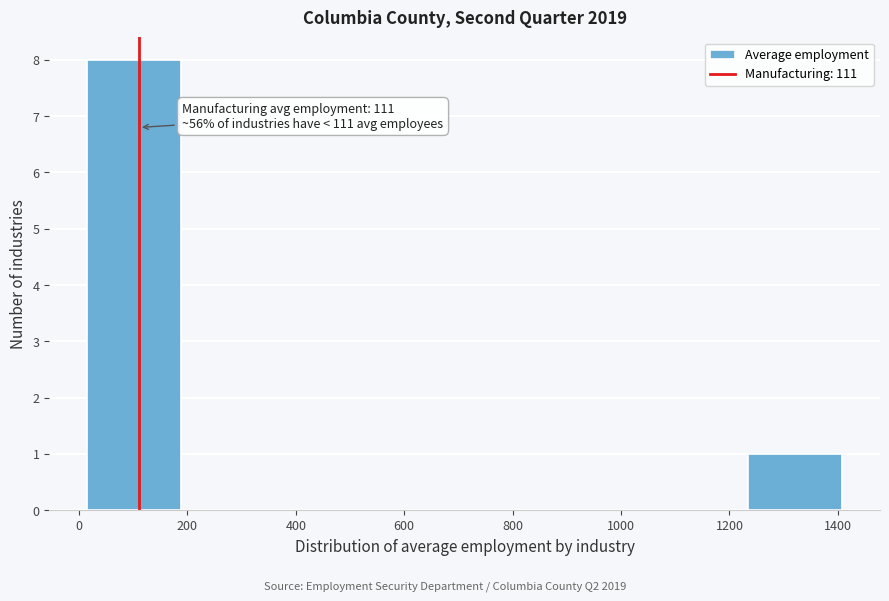

Which range on the x-axis has the tallest bar?

20 to 180